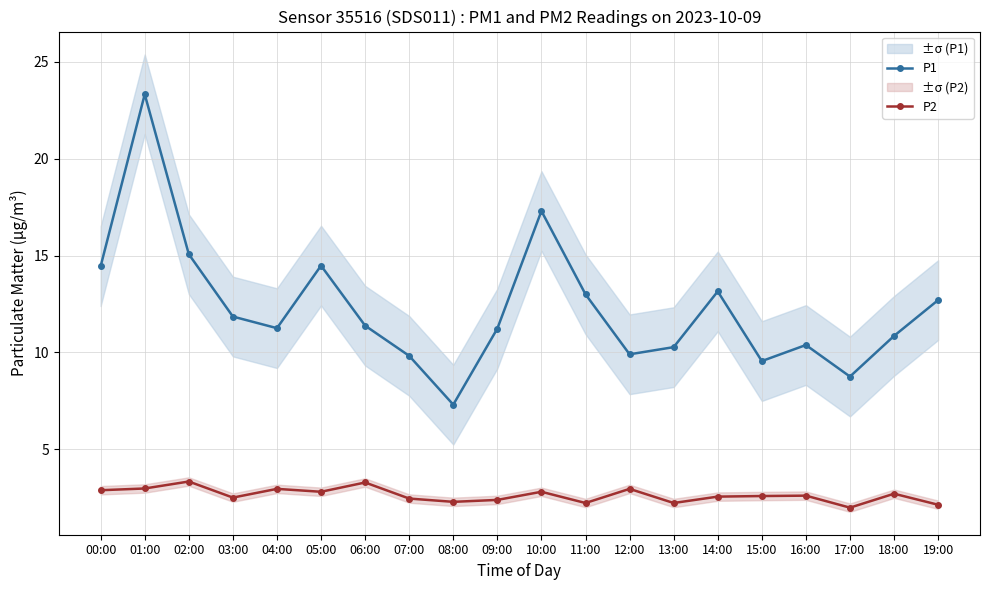

At which category does the chart reach its peak across all series?

01:00